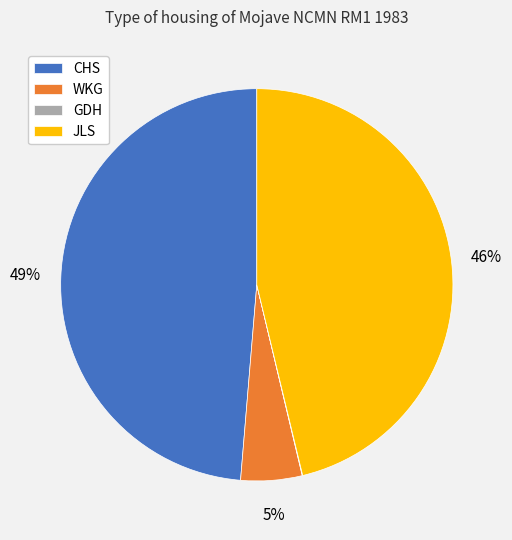

What percentage is the WKG slice, to the nearest percent?

5%